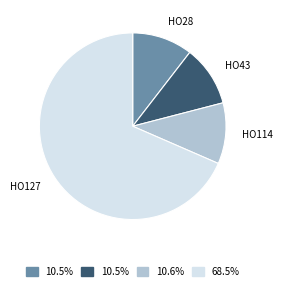

Which has a higher value, HO114 or HO127?

HO127